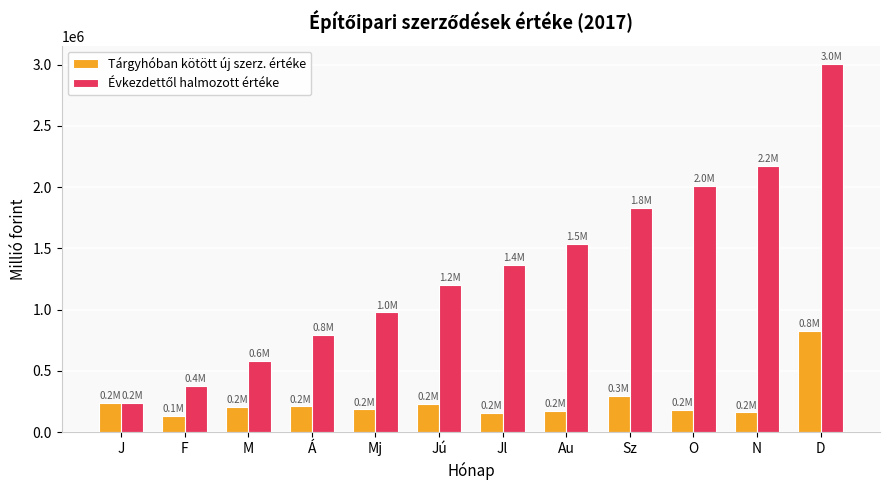

Which label corresponds to the largest value in the chart?

D